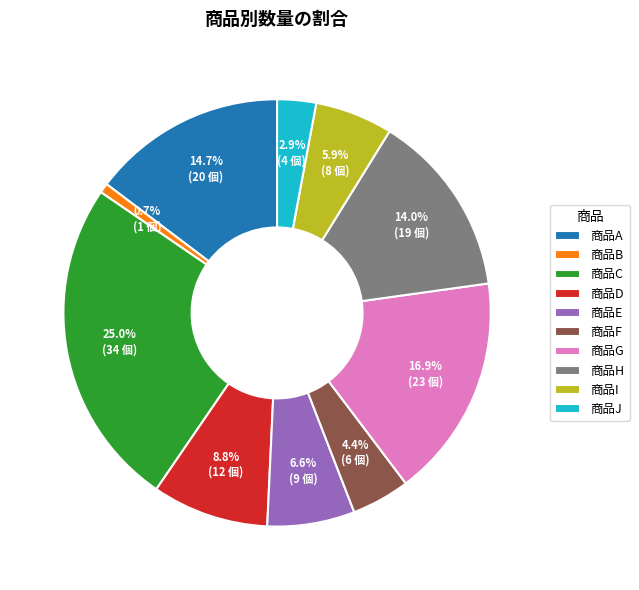

What is the ratio of the value at 商品G to the value at 商品B?

23.0